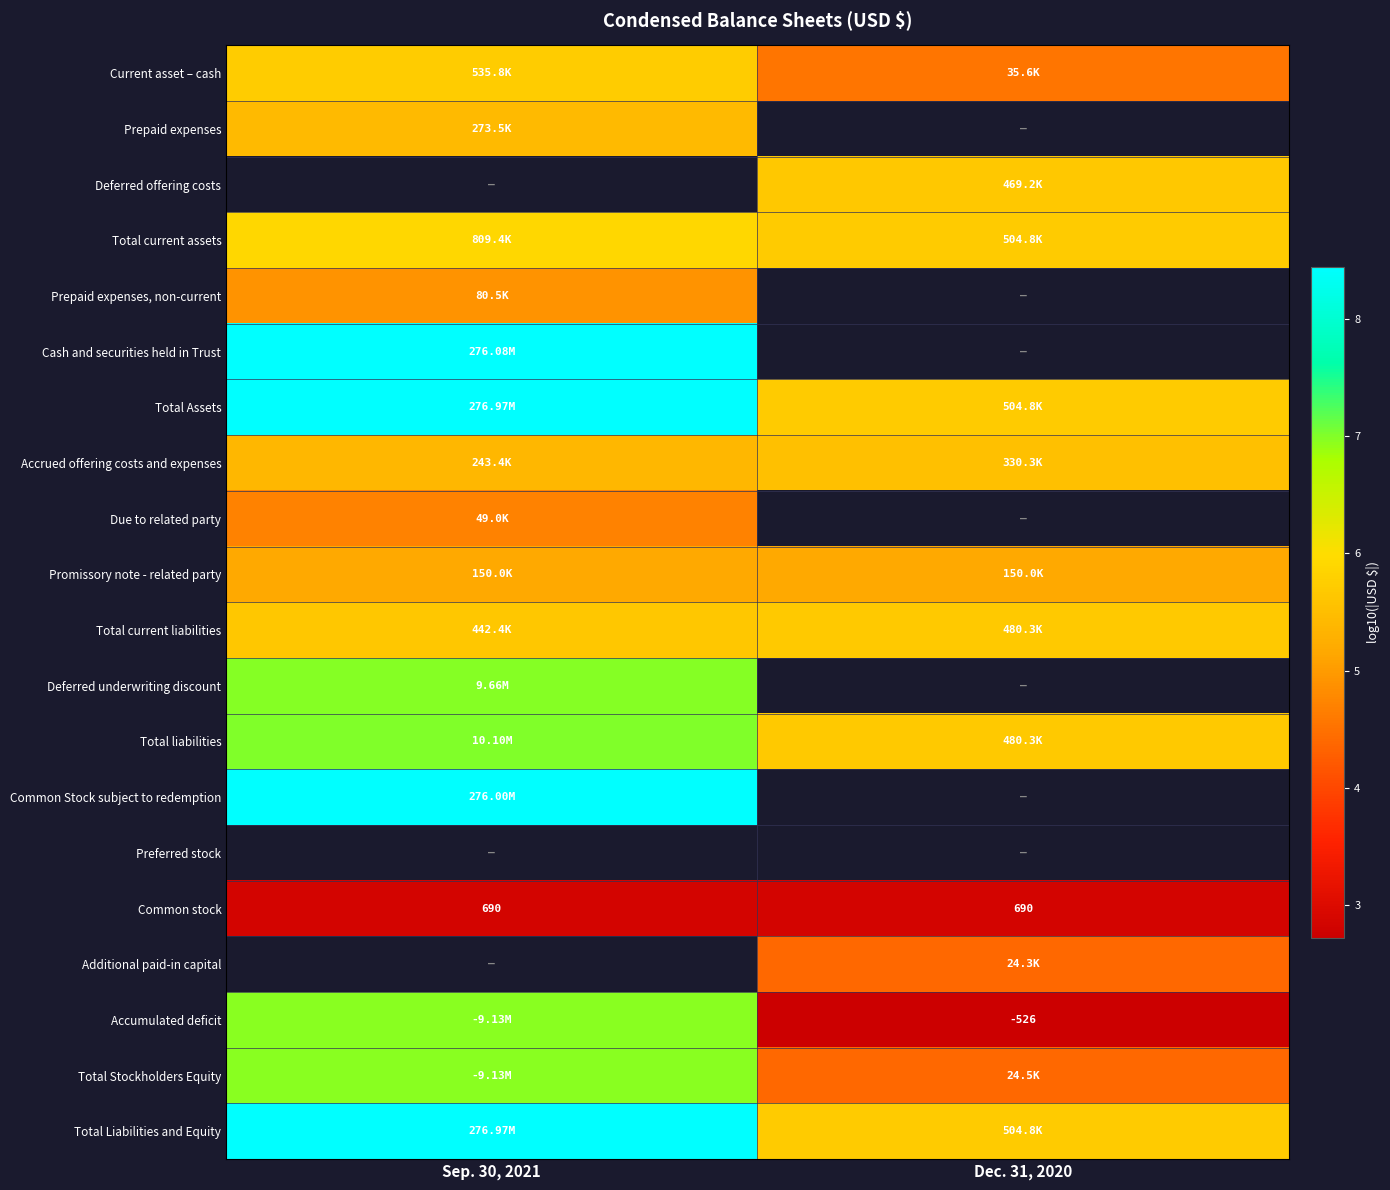

How many categories are shown in the chart?

2